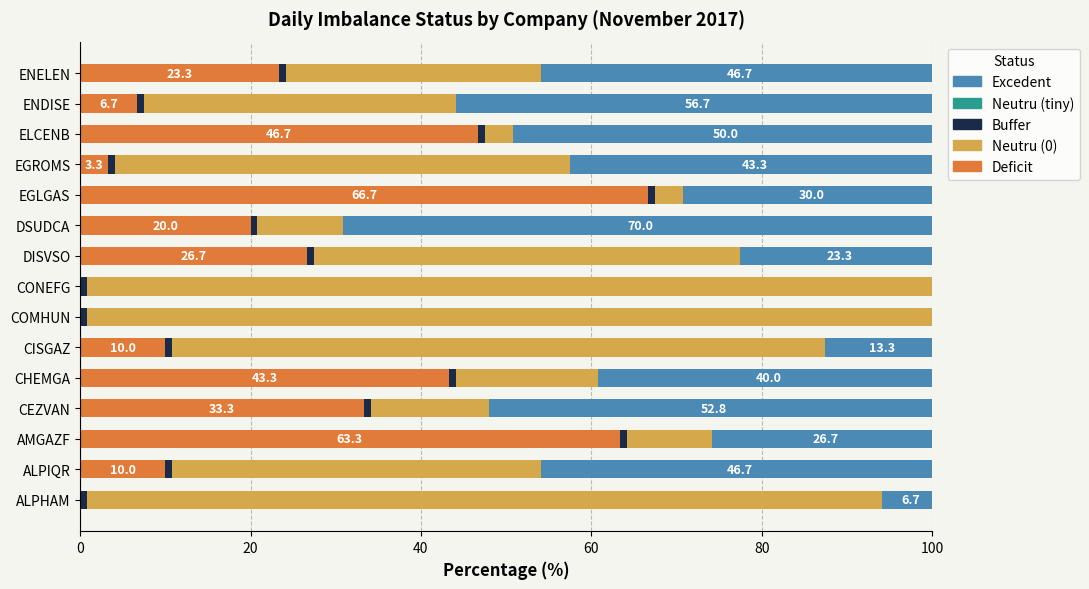

The value of Deficit at ENDISE is 3.2. True or false?

False